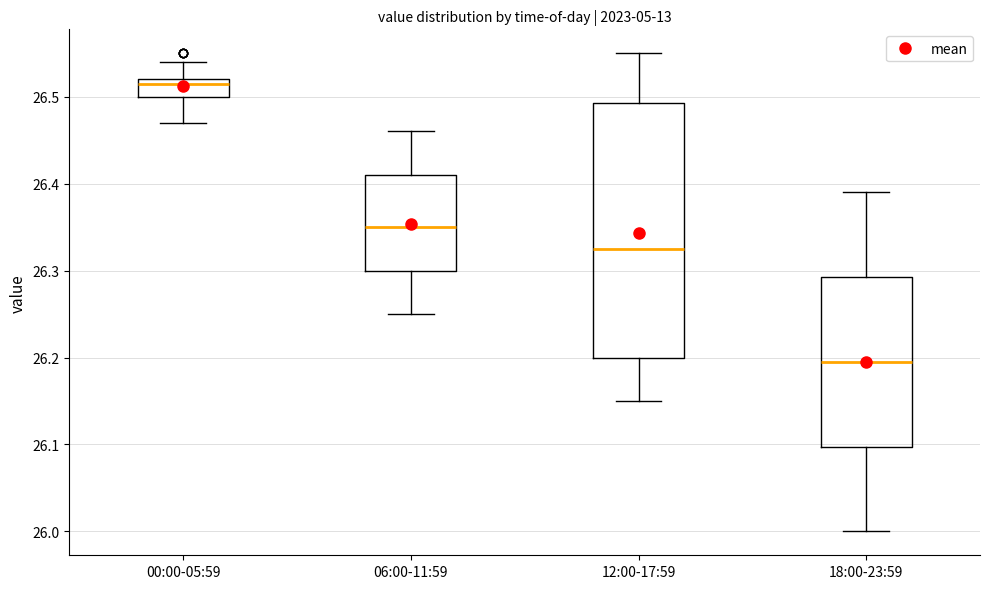

Where is the upper edge of the box for 00:00-05:59 on the y-axis? The values are not printed on the chart, so give them approximately, as read against the axis.

26.52